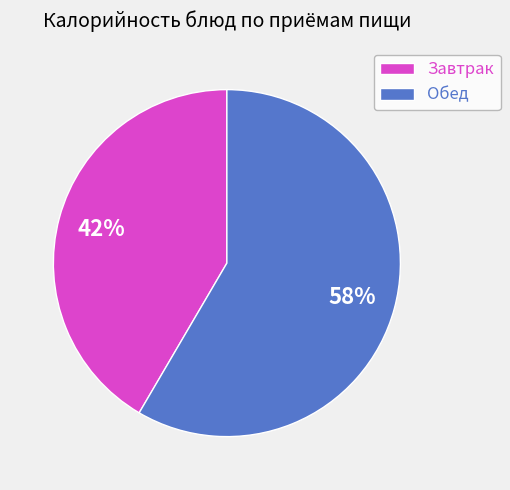

What is the smallest slice in the pie chart?

Завтрак